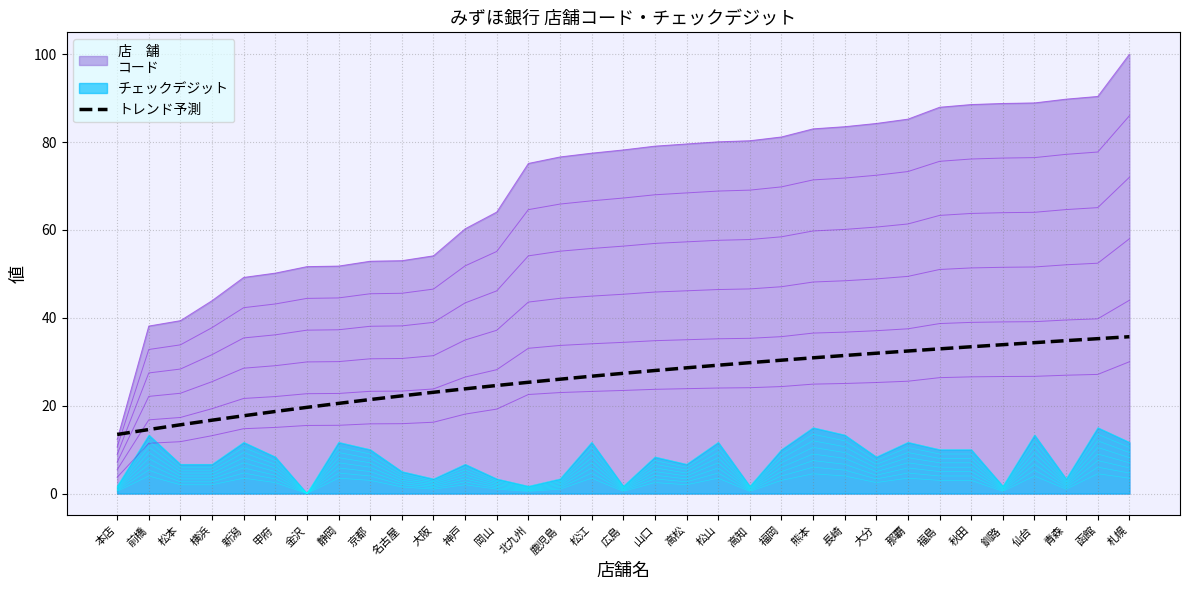

Reading right to left, what are all the values shown in this chart?

35.7	35.3	34.8	34.4	33.9	33.4	32.9	32.4	31.9	31.4	30.9	30.4	29.8	29.2	28.6	28.0	27.4	26.7	26.0	25.3	24.6	23.8	23.1	22.2	21.4	20.5	19.6	18.7	17.7	16.7	15.7	14.6	13.5